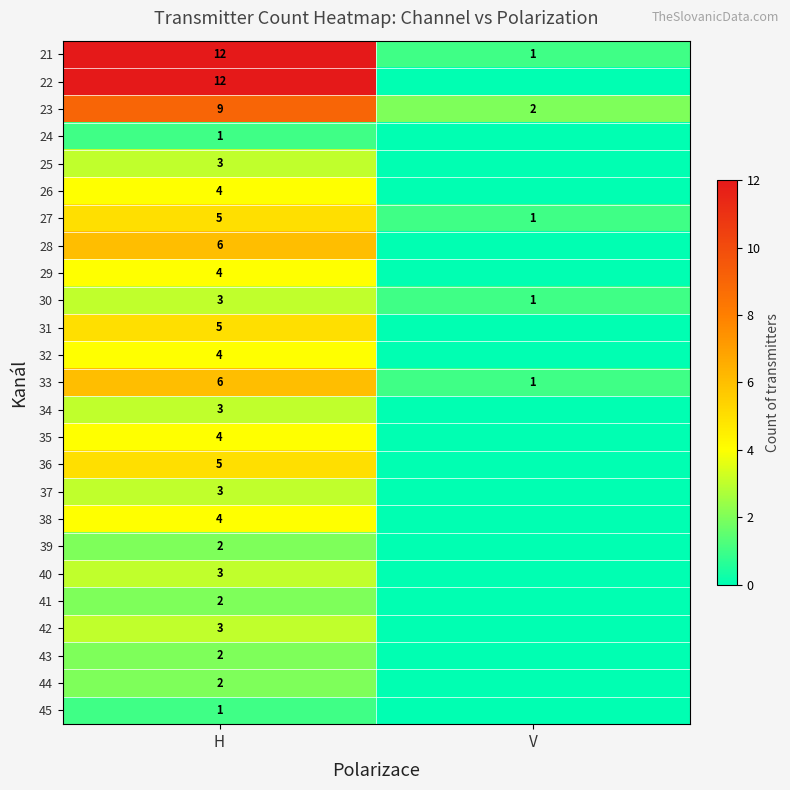

At which label is 33 closest to 3?

V